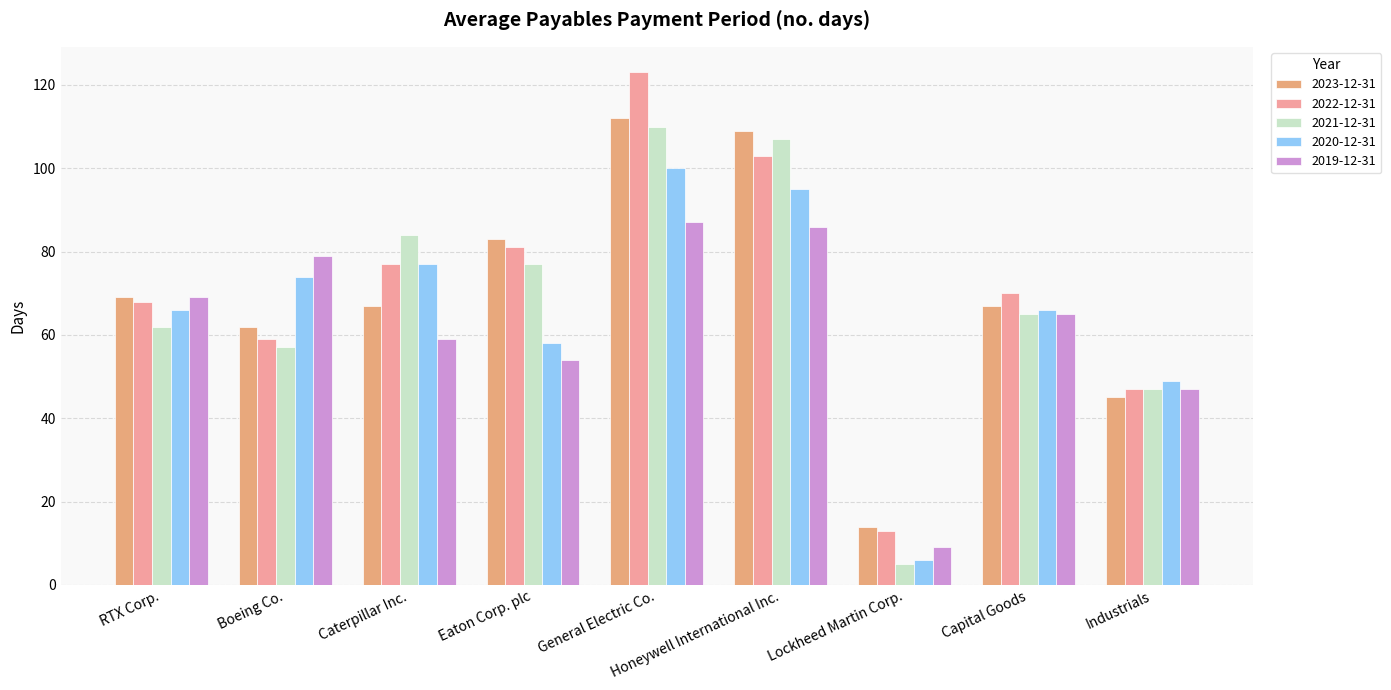

At which label is 2022-12-31 closest to 68?

RTX Corp.